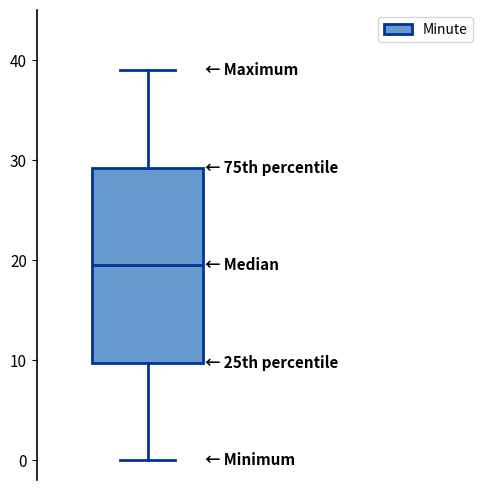

Read this box plot against the y-axis: the position of the median line, the range covered by the box, and the ends of both whiskers. The values are not printed on the chart, so give them approximately, as read against the axis.

median 20, box 10 to 29, whiskers 0 to 39